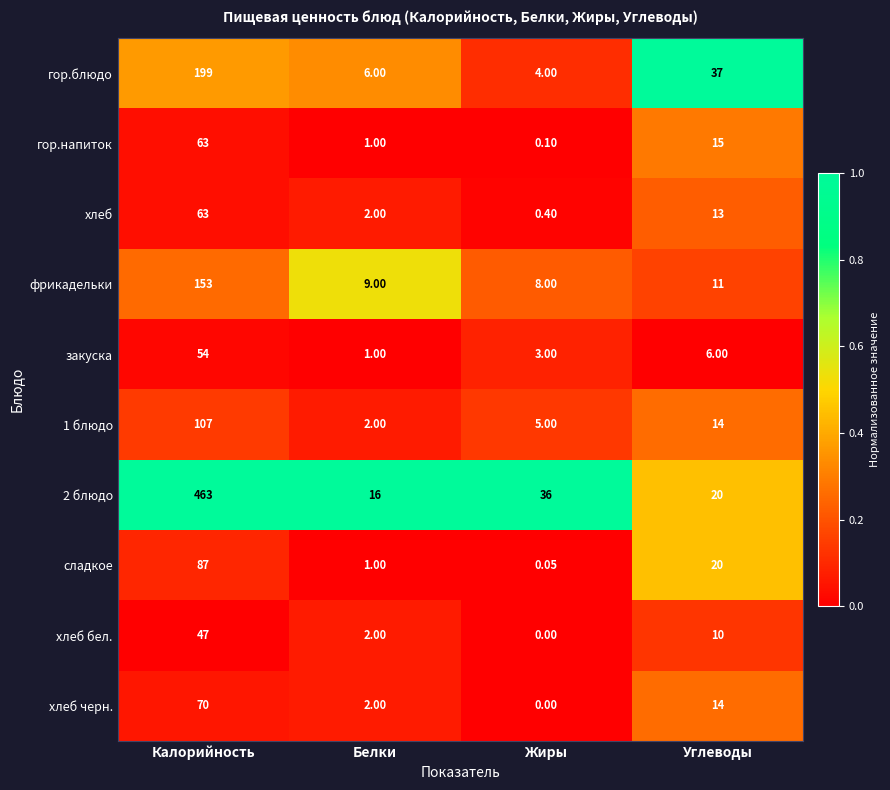

Where does the 1 блюдо series first go above 14?

Калорийность